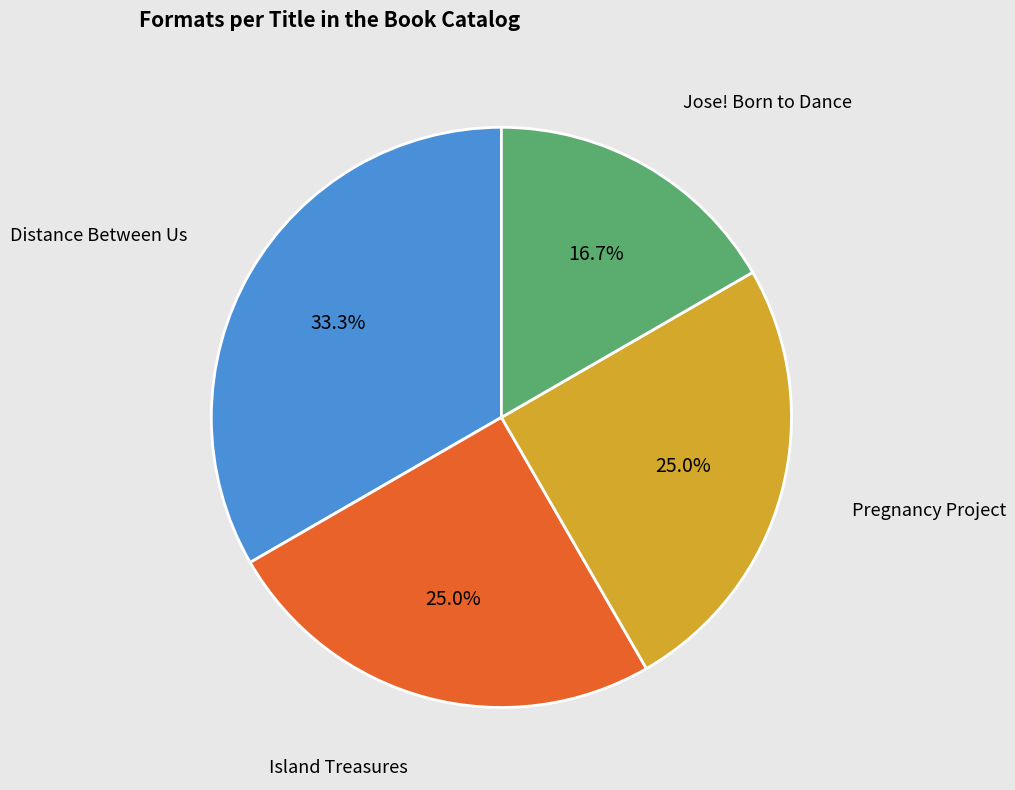

Count the number of slices in the pie.

4